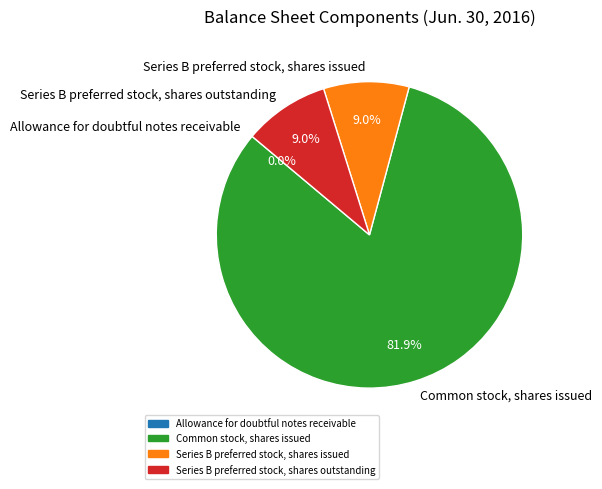

What is the total percentage of Series B preferred stock, shares issued and Common stock, shares issued?

91.0%